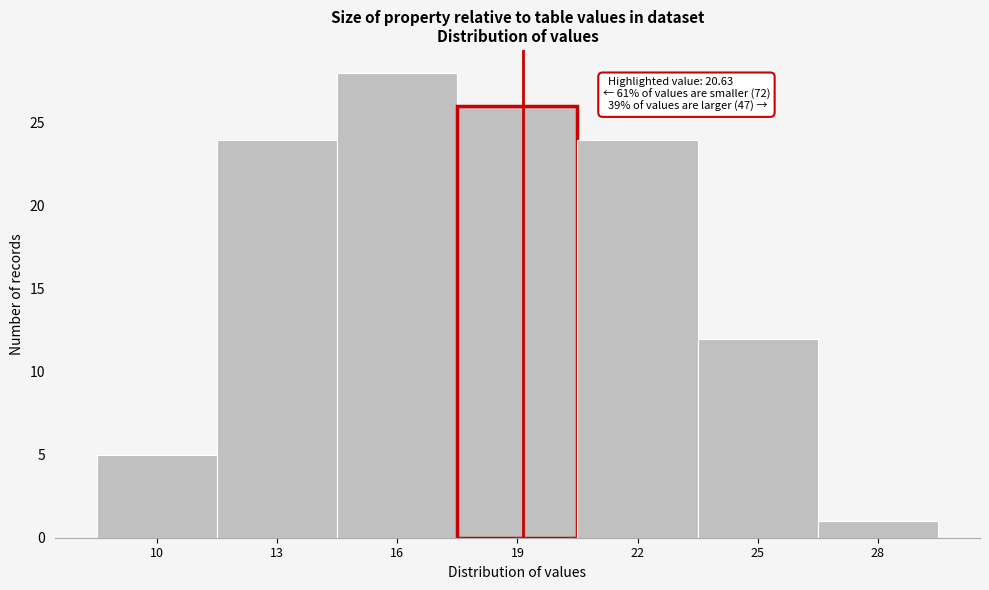

Reading left to right, extract all data points from this chart.

5	24	28	26	24	12	1